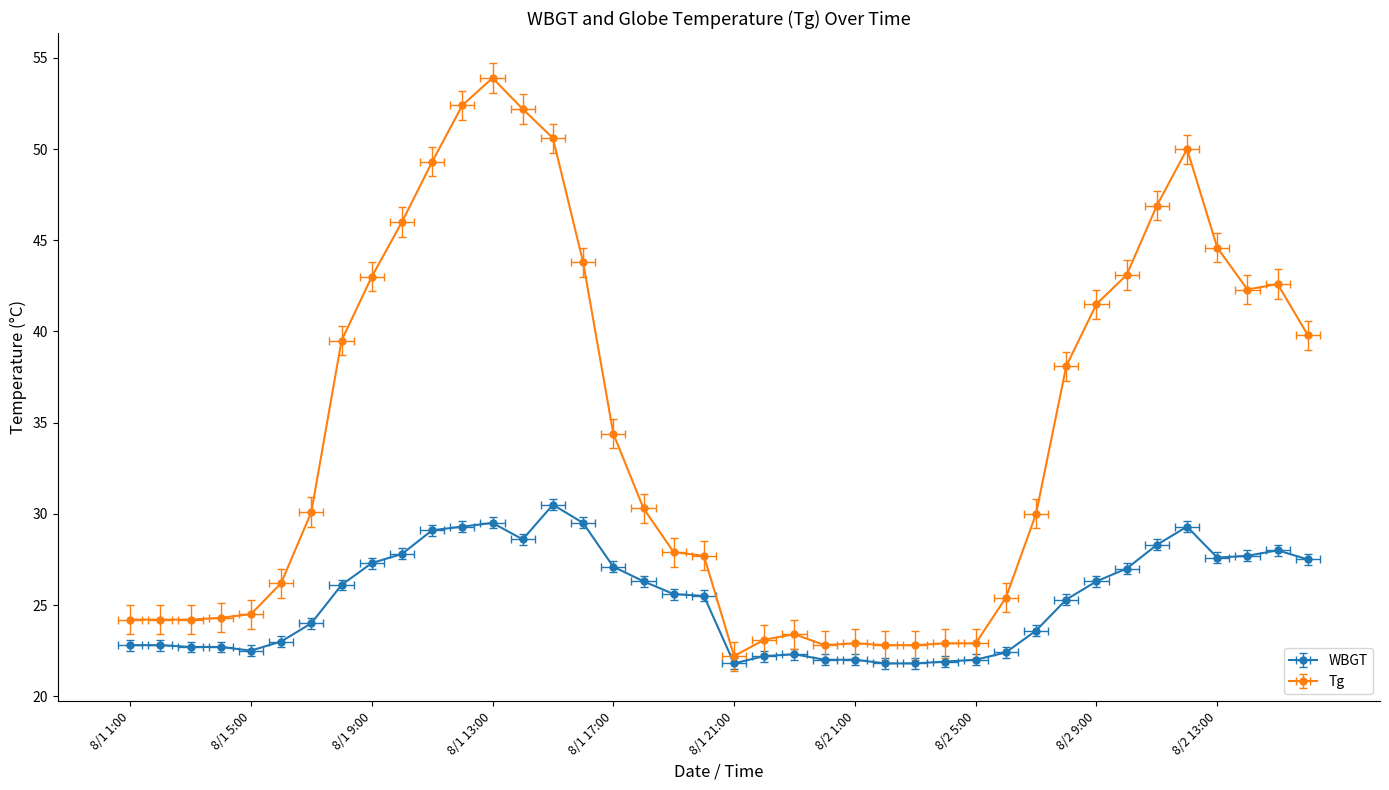

True or false: WBGT and Tg intersect in this chart.

False